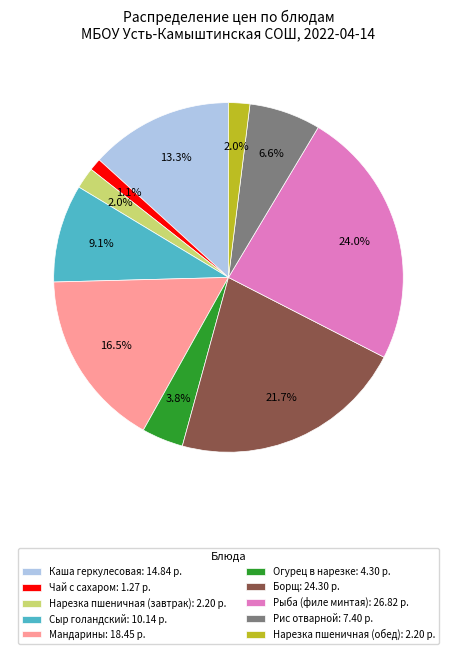

The Чай с сахаром slice represents 11% of the pie. True or false?

False